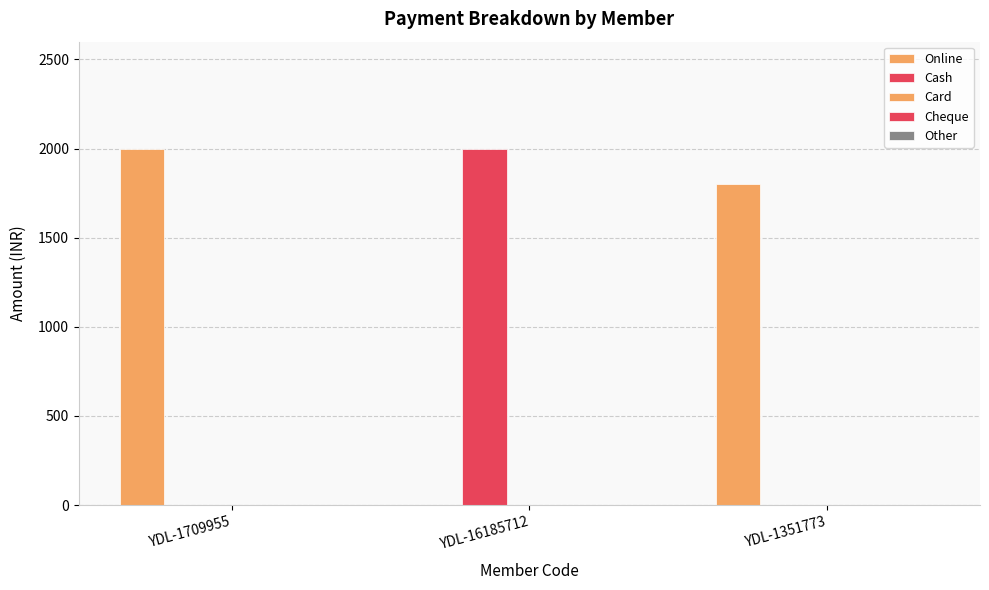

Does the chart contain stacked bars?

No